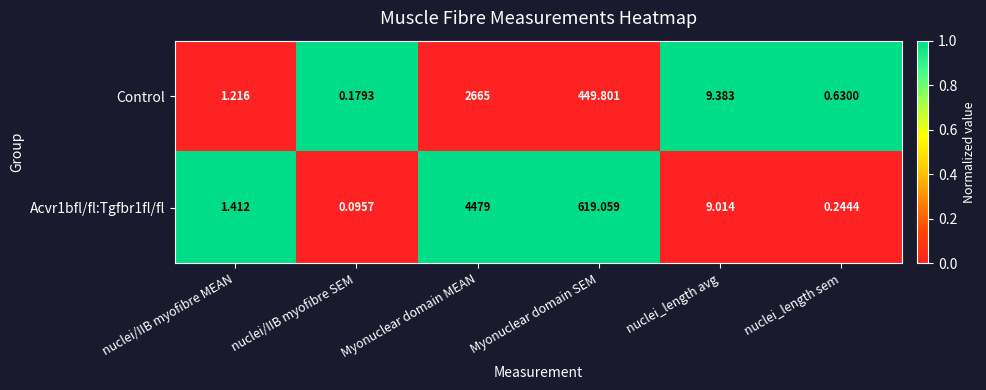

Is the value of Acvr1bfl/fl:Tgfbr1fl/fl at nuclei/IIB myofibre SEM greater than the value of Control at Myonuclear domain MEAN?

No